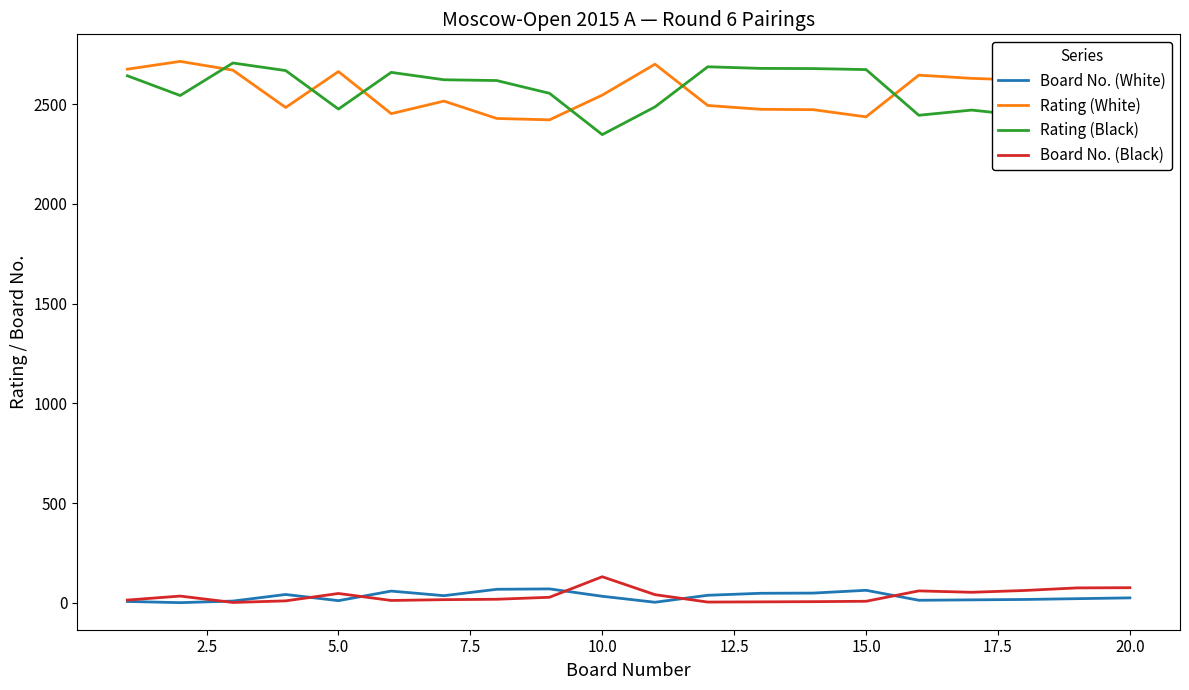

True or false: Board No. (White) and Rating (White) cross at least once.

False